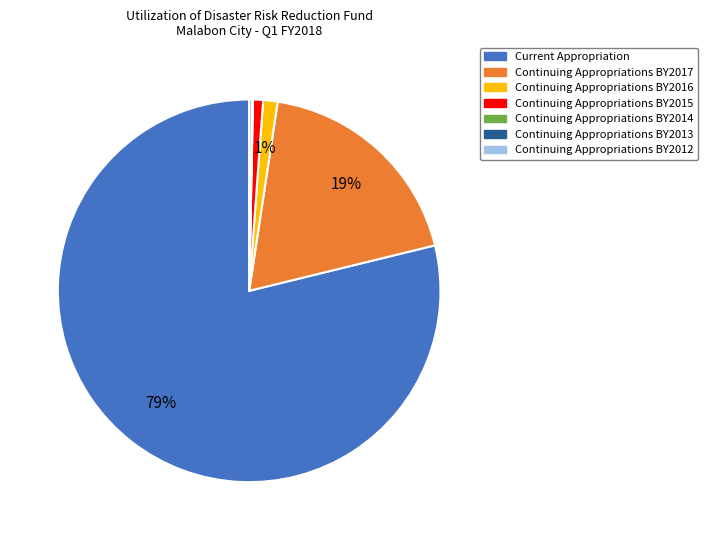

Does Current Appropriation represent more than half of the total?

Yes